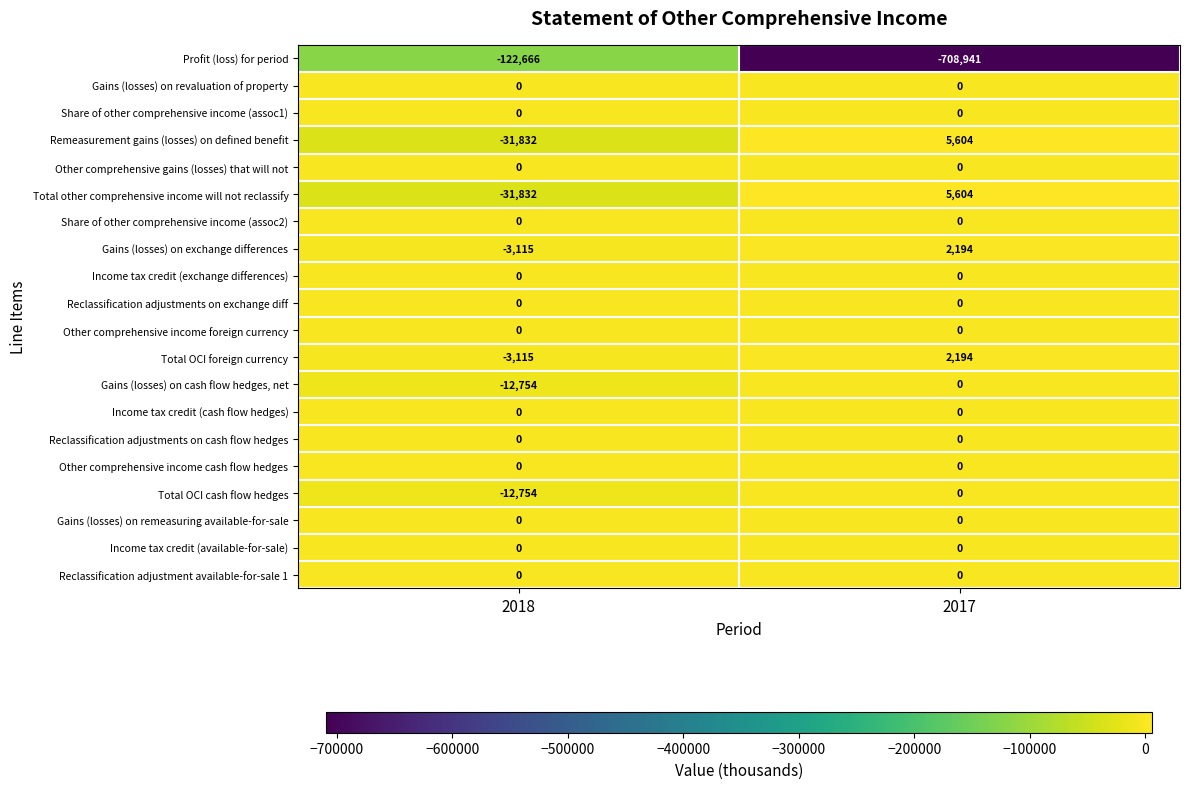

Between 2018 and 2017, which series saw the biggest shift?

row_0